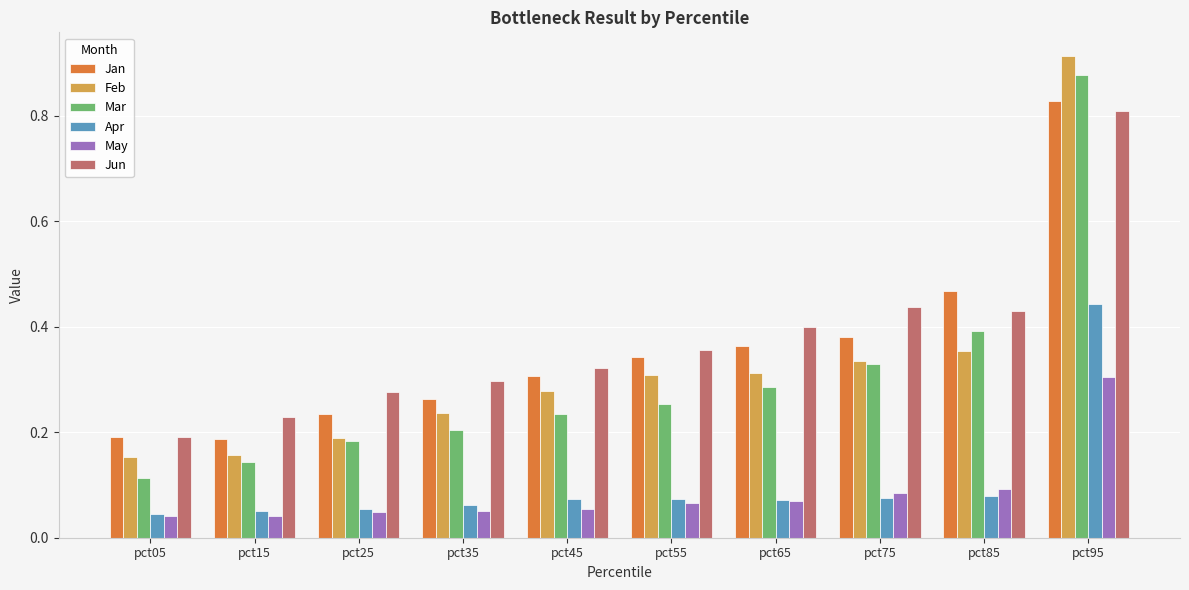

How many Apr values are between 0 and 1?

10